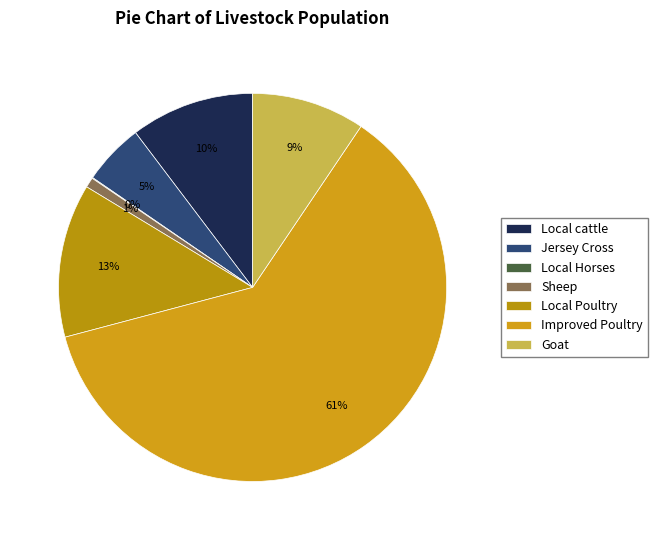

To the nearest percent, what is the difference between the largest and smallest slice percentages?

61%